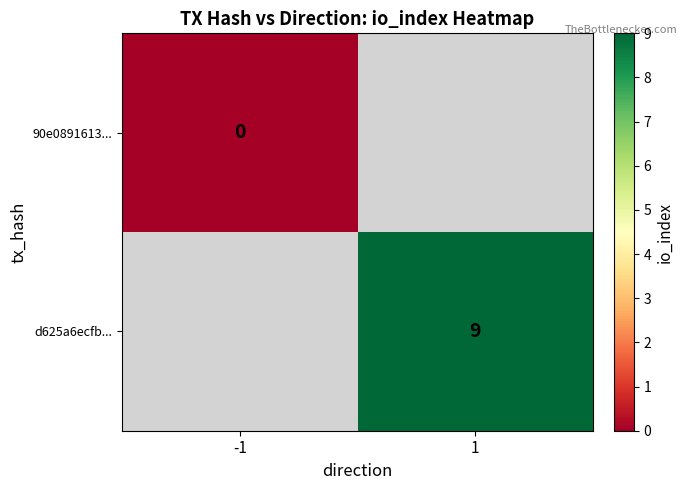

Is the value of d625a6ecfb... at 1 greater than the value of 90e0891613... at -1?

Yes